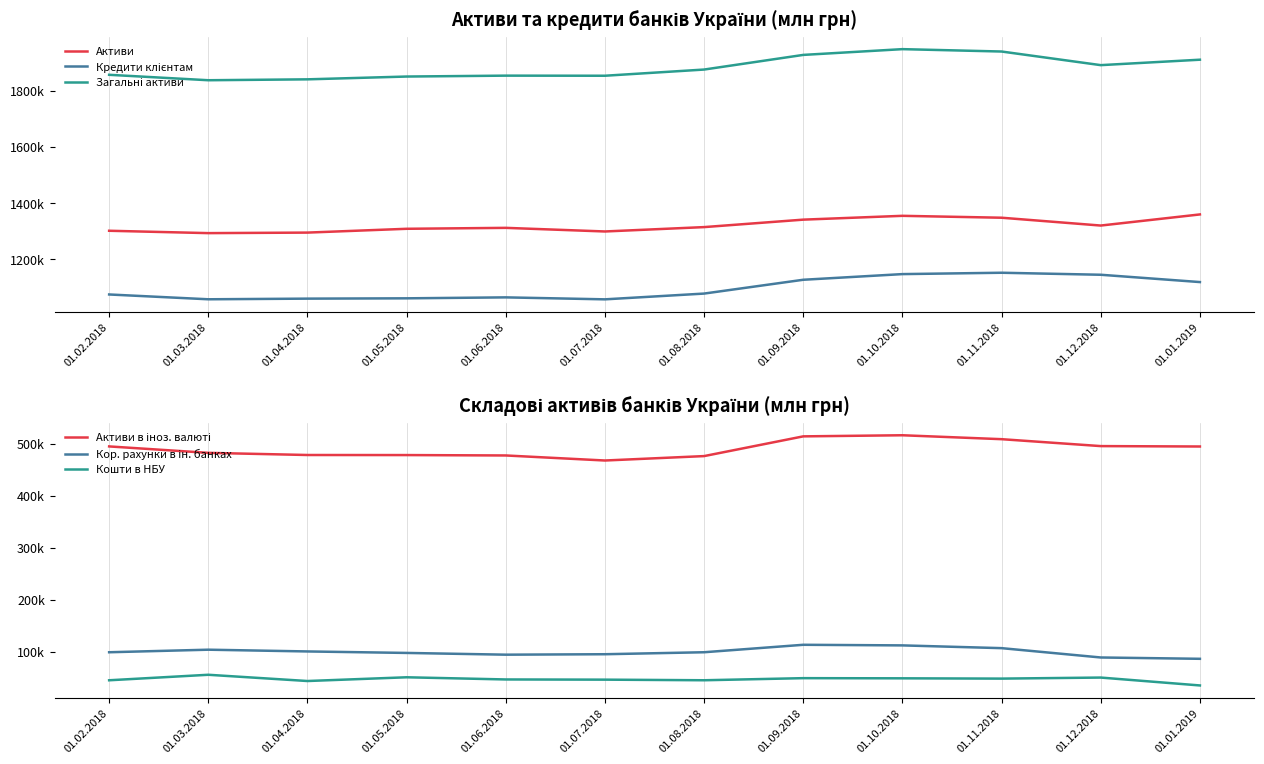

True or false: Активи and Активи в іноз. валюті cross at least once.

False